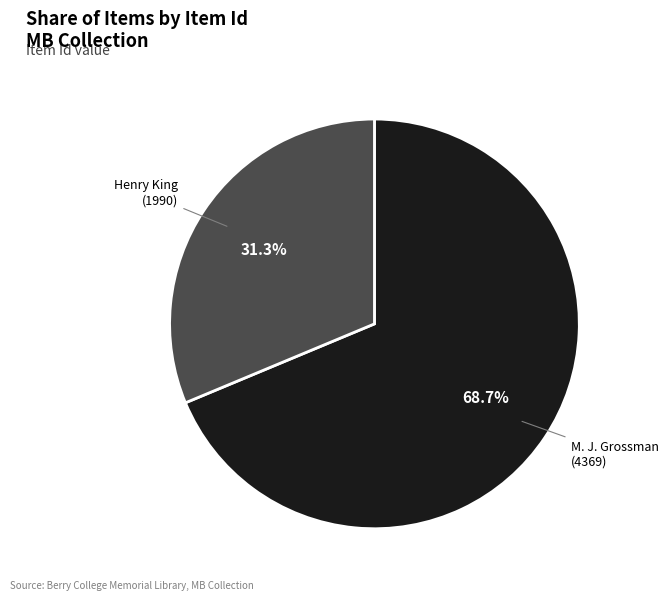

Which slice is the largest?

M. J. Grossman (4369)